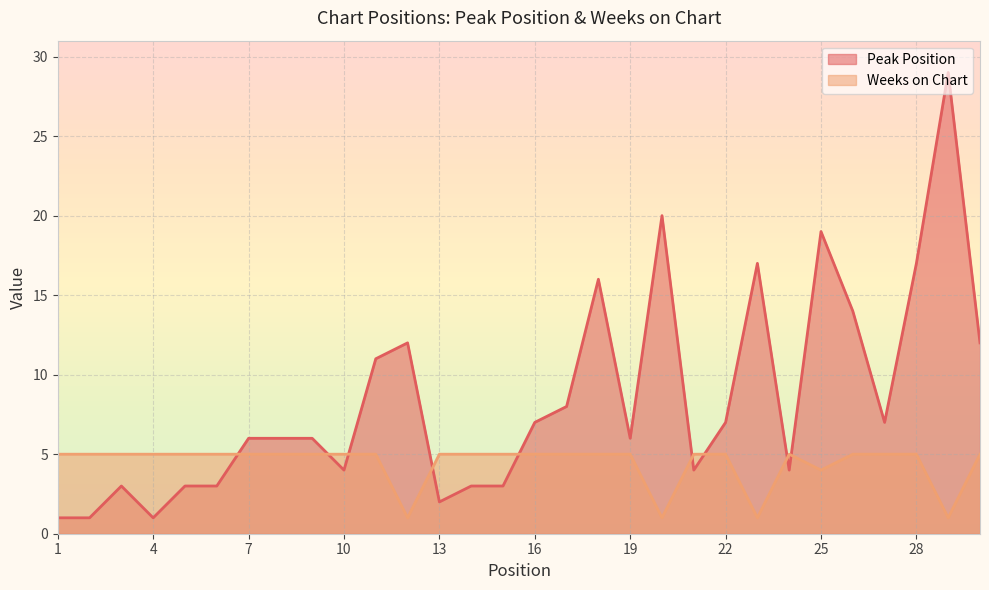

The value of Peak Position at 8 is 6. True or false?

True